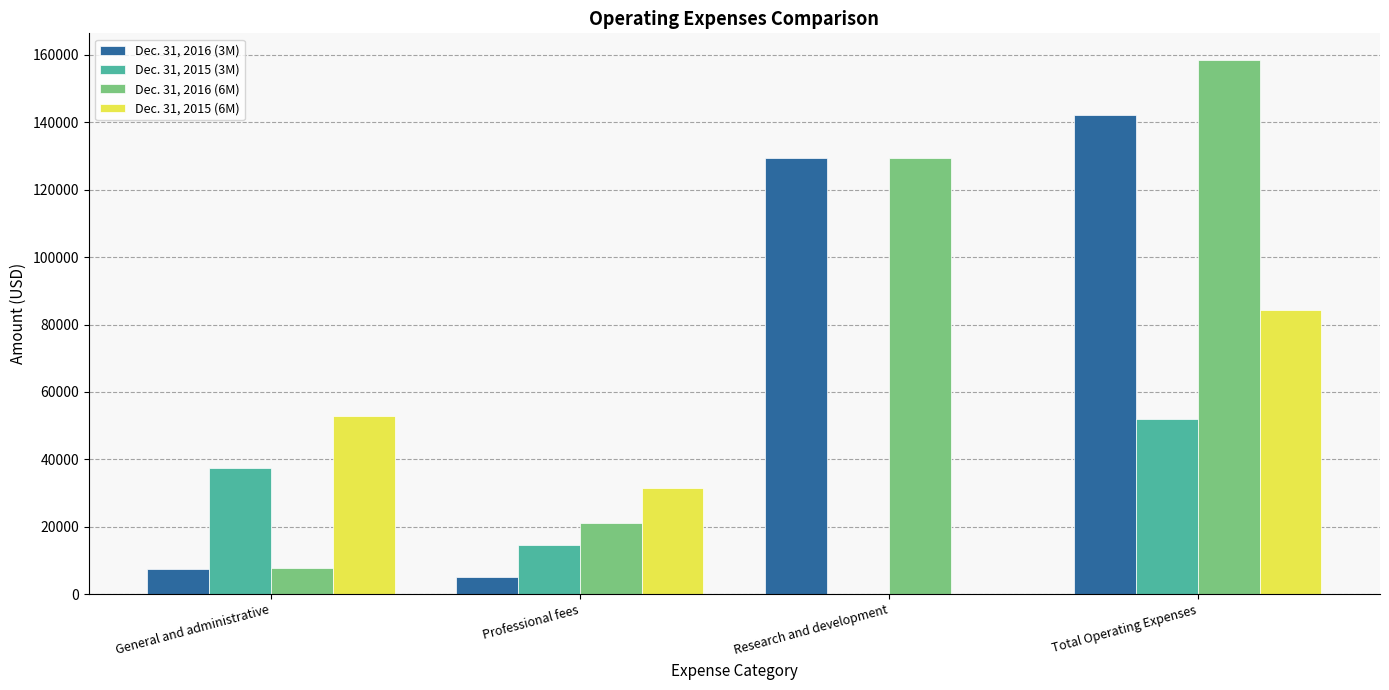

Reading left to right, extract all data points from this chart.

Dec. 31, 2016 (3M): General and administrative=7541	Professional fees=5000	Research and development=129523	Total Operating Expenses=142064
Dec. 31, 2015 (3M): General and administrative=37337	Professional fees=14500	Research and development=0	Total Operating Expenses=51837
Dec. 31, 2016 (6M): General and administrative=7760	Professional fees=21202	Research and development=129523	Total Operating Expenses=158485
Dec. 31, 2015 (6M): General and administrative=52780	Professional fees=31500	Research and development=0	Total Operating Expenses=84280